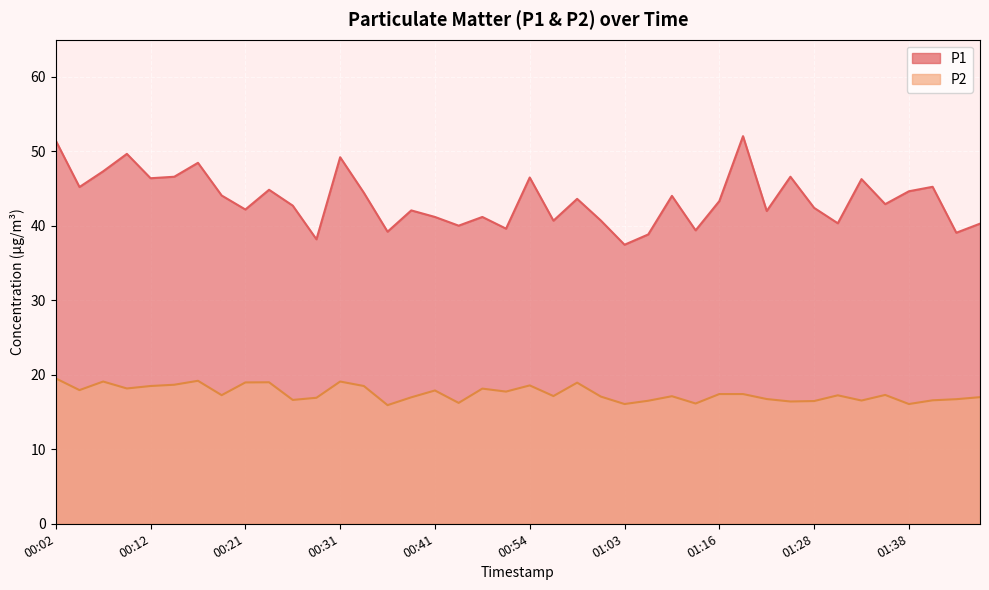

Reading left to right, transcribe all the data shown in this chart.

P1: 00:02=51.5	00:04=45.2	00:07=47.3	00:09=49.7	00:12=46.4	00:14=46.6	00:17=48.5	00:19=44.1	00:21=42.2	00:24=44.9	00:26=42.7	00:29=38.2	00:31=49.2	00:34=44.5	00:36=39.2	00:39=42.1	00:41=41.2	00:46=40.0	00:49=41.2	00:51=39.6	00:54=46.5	00:56=40.7	00:58=43.6	01:01=40.7	01:03=37.5	01:06=38.9	01:08=44.0	01:13=39.4	01:16=43.3	01:18=52.0	01:21=42.0	01:26=46.6	01:28=42.4	01:31=40.4	01:33=46.3	01:35=42.9	01:38=44.6	01:40=45.2	01:43=39.1	01:45=40.3
P2: 00:02=19.5	00:04=17.9	00:07=19.1	00:09=18.2	00:12=18.5	00:14=18.7	00:17=19.2	00:19=17.3	00:21=19.0	00:24=19.0	00:26=16.6	00:29=16.9	00:31=19.1	00:34=18.5	00:36=15.9	00:39=17.0	00:41=17.9	00:46=16.2	00:49=18.1	00:51=17.8	00:54=18.6	00:56=17.1	00:58=18.9	01:01=17.1	01:03=16.1	01:06=16.5	01:08=17.1	01:13=16.1	01:16=17.4	01:18=17.4	01:21=16.8	01:26=16.4	01:28=16.5	01:31=17.2	01:33=16.6	01:35=17.3	01:38=16.1	01:40=16.6	01:43=16.7	01:45=17.0